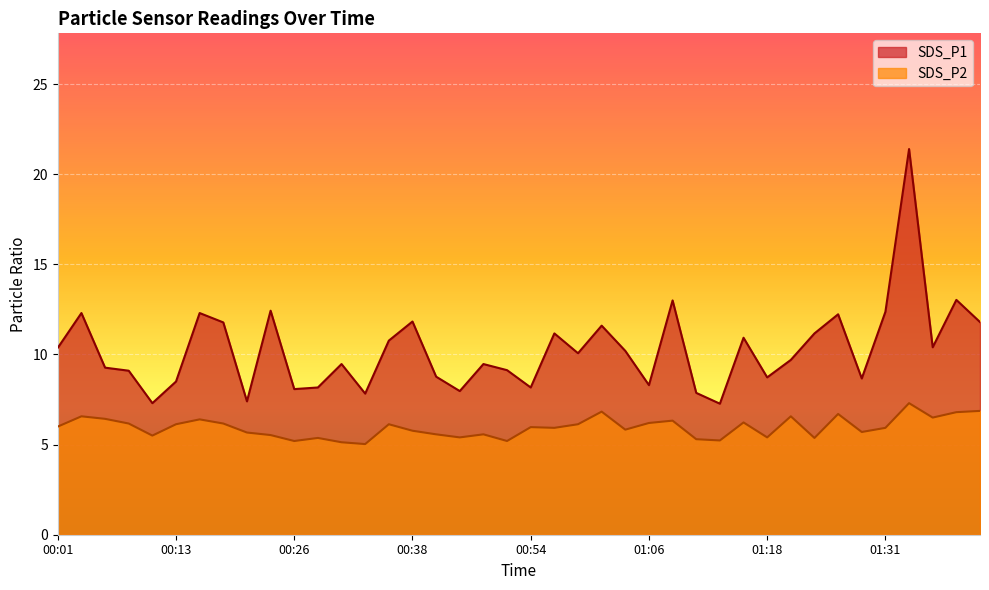

Reading left to right, transcribe all the data shown in this chart.

SDS_P1: 10.4	12.3	9.3	9.1	7.3	8.5	12.3	11.8	7.4	12.4	8.1	8.2	9.5	7.8	10.8	11.8	8.8	8.0	9.5	9.1	8.2	11.2	10.1	11.6	10.2	8.3	13.0	7.9	7.3	10.9	8.7	9.7	11.2	12.2	8.7	12.4	21.4	10.4	13.0	11.8
SDS_P2: 6.0	6.6	6.4	6.2	5.5	6.1	6.4	6.2	5.7	5.5	5.2	5.4	5.1	5.0	6.1	5.8	5.6	5.4	5.6	5.2	6.0	5.9	6.1	6.8	5.8	6.2	6.3	5.3	5.2	6.2	5.4	6.6	5.4	6.7	5.7	5.9	7.3	6.5	6.8	6.9